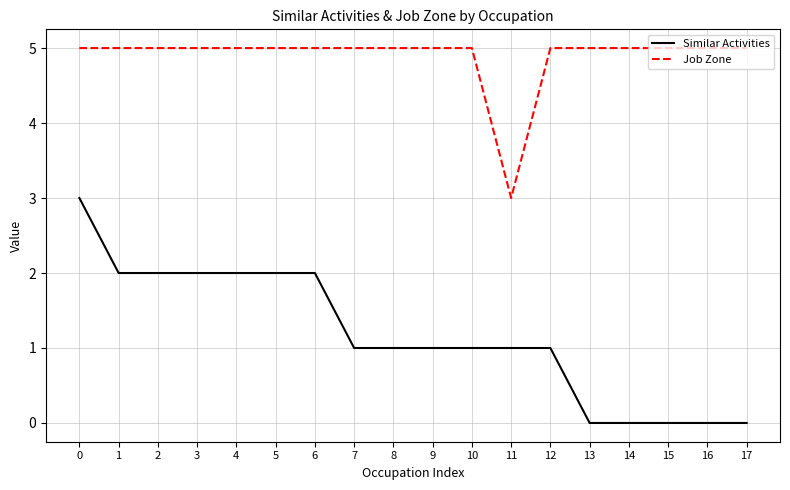

The value of Similar Activities at 5 is 3. True or false?

False